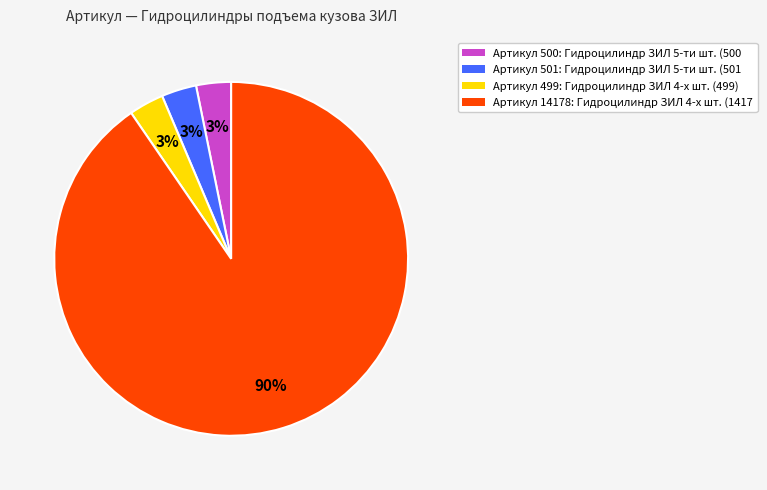

Approximately how many times larger is the value at Артикул 499: Гидроцилиндр ЗИЛ 4-х шт. (499) compared to Артикул 501: Гидроцилиндр ЗИЛ 5-ти шт. (501?

1.0